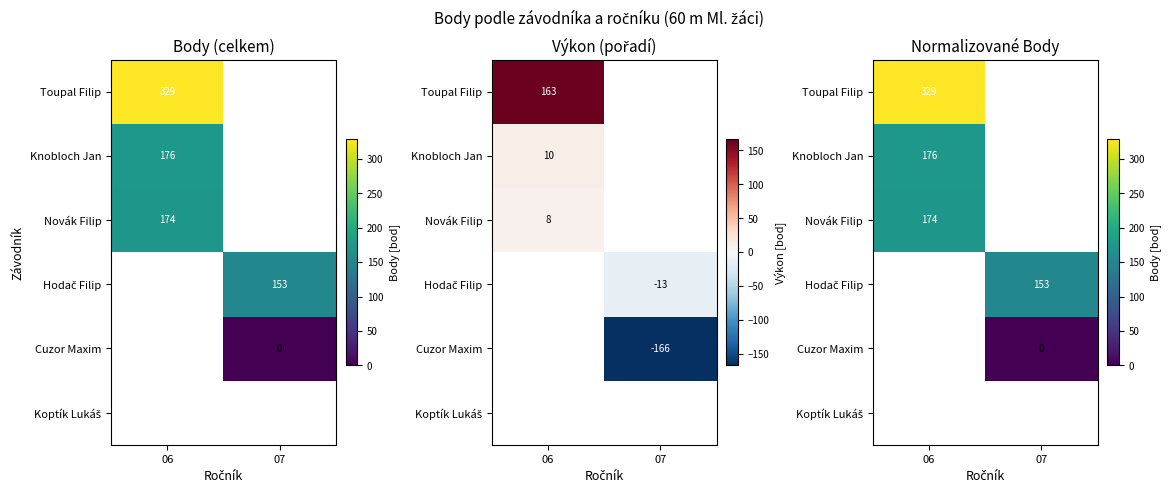

Rank the series at 07 from lowest to highest value.

Cuzor Maxim, Koptík Lukáš, Toupal Filip, Knobloch Jan, Novák Filip, Hodač Filip